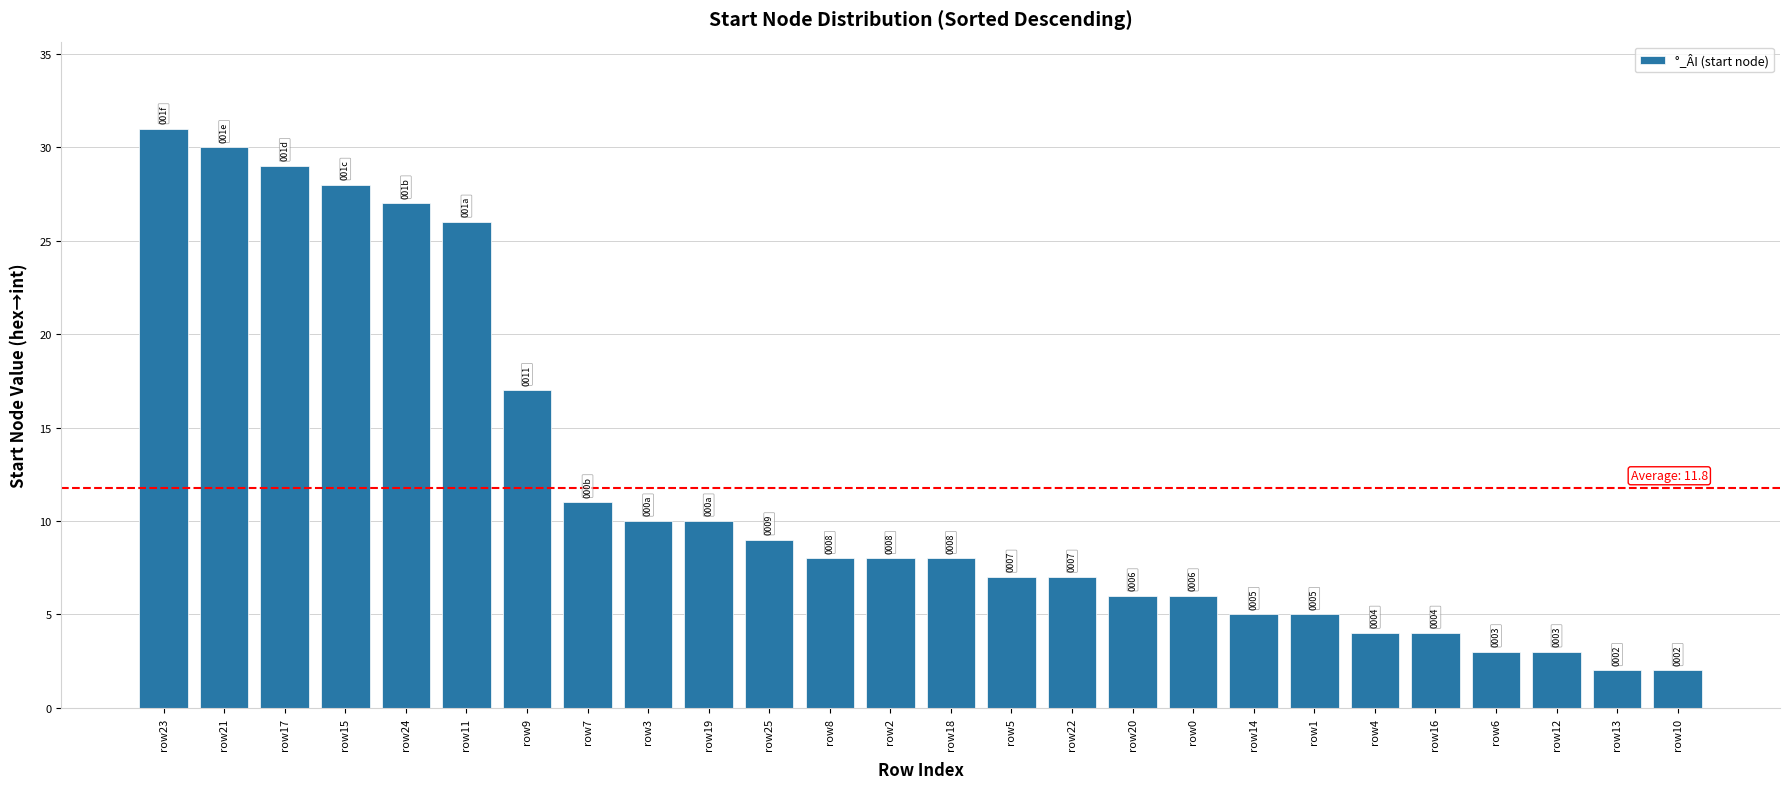

The chart shows a value of 2 at row4. True or false?

False